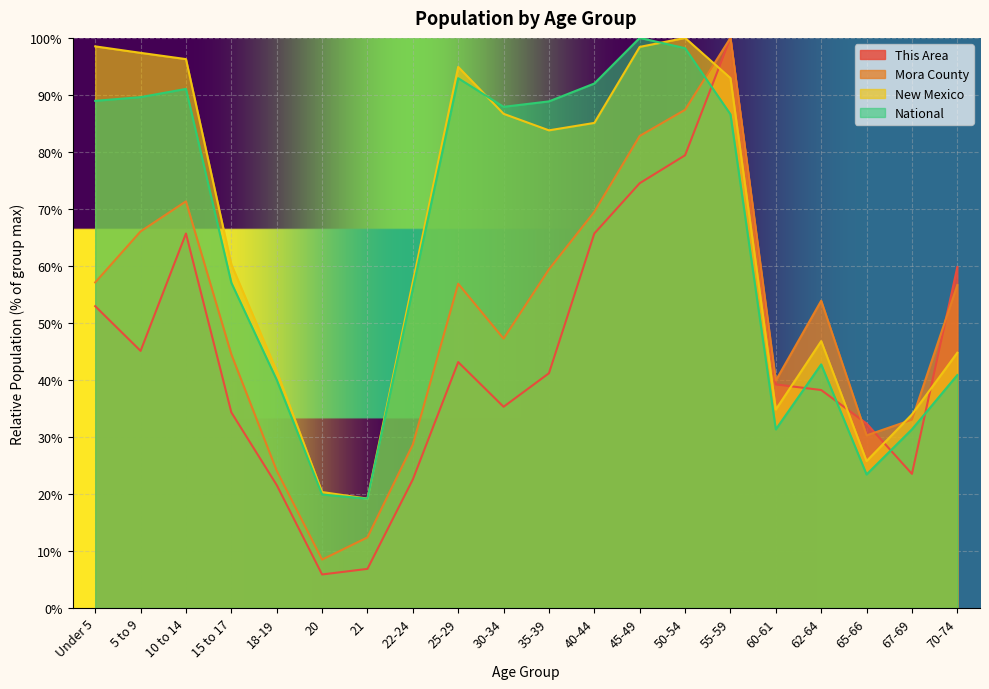

Read the This Area value at 5 to 9.

45.1